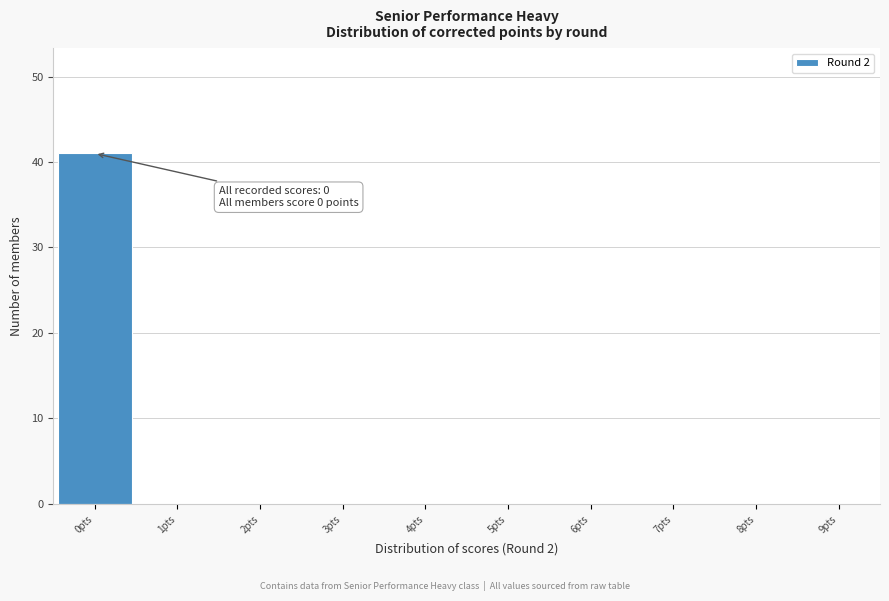

Over which range of the x-axis is the bar tallest?

-0.5 to 0.5